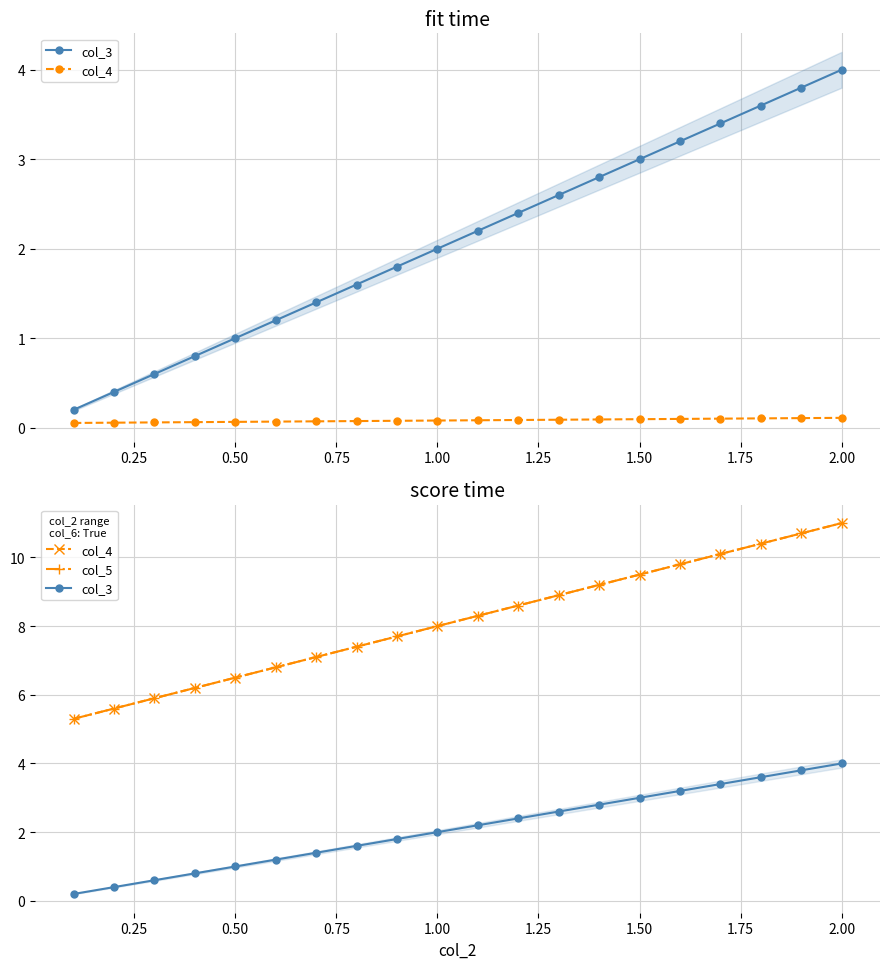

True or false: col_4 and col_3 cross at least once.

False